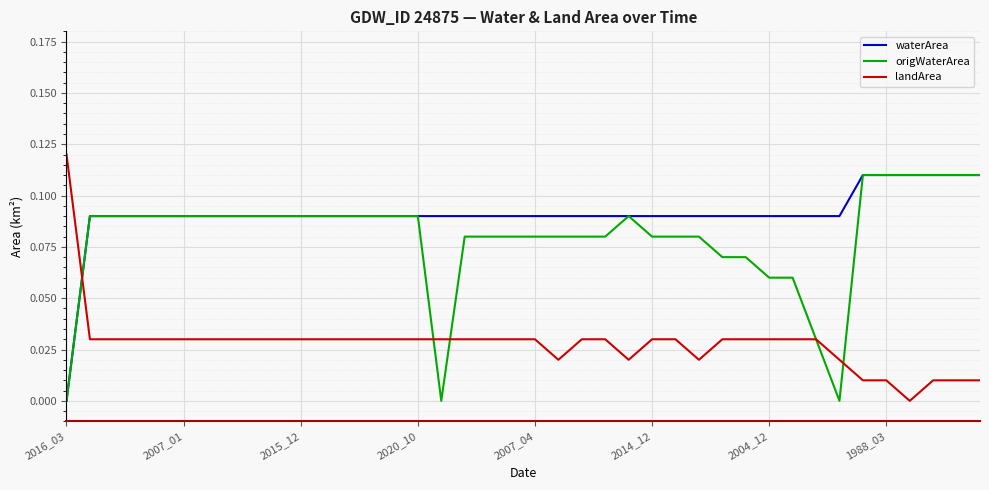

List the series in order of their overall mean, lowest first.

landArea, origWaterArea, waterArea